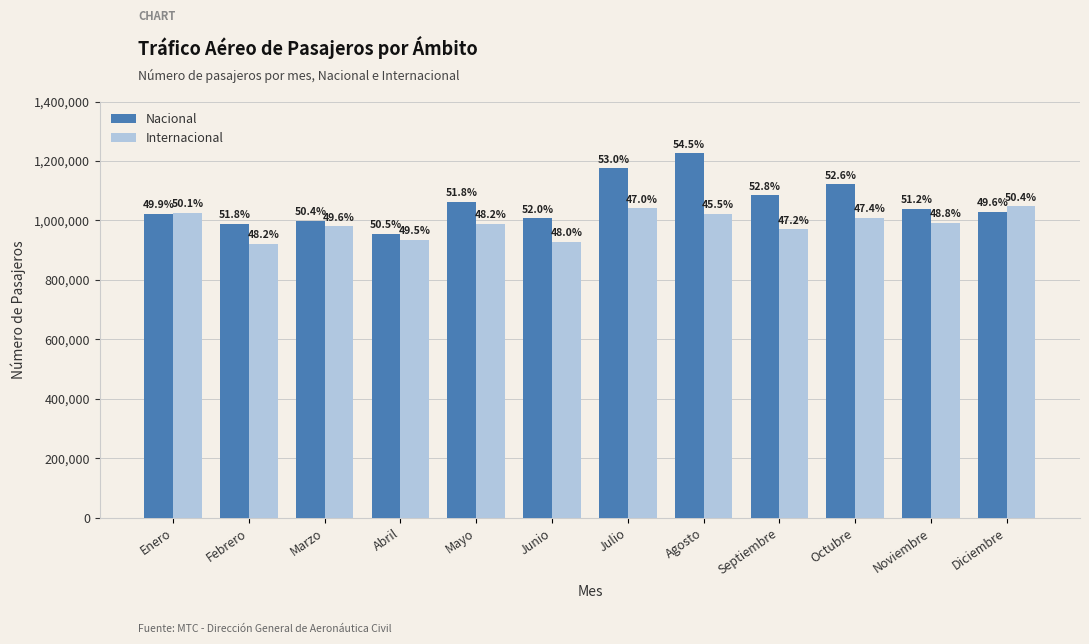

List the labels in order of Internacional value, largest first.

Diciembre, Julio, Enero, Agosto, Octubre, Noviembre, Mayo, Marzo, Septiembre, Abril, Junio, Febrero